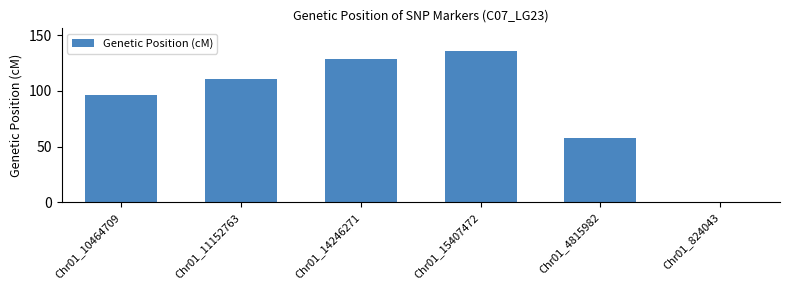

What is the sum of the values at Chr01_4815982 and Chr01_10464709?

153.9